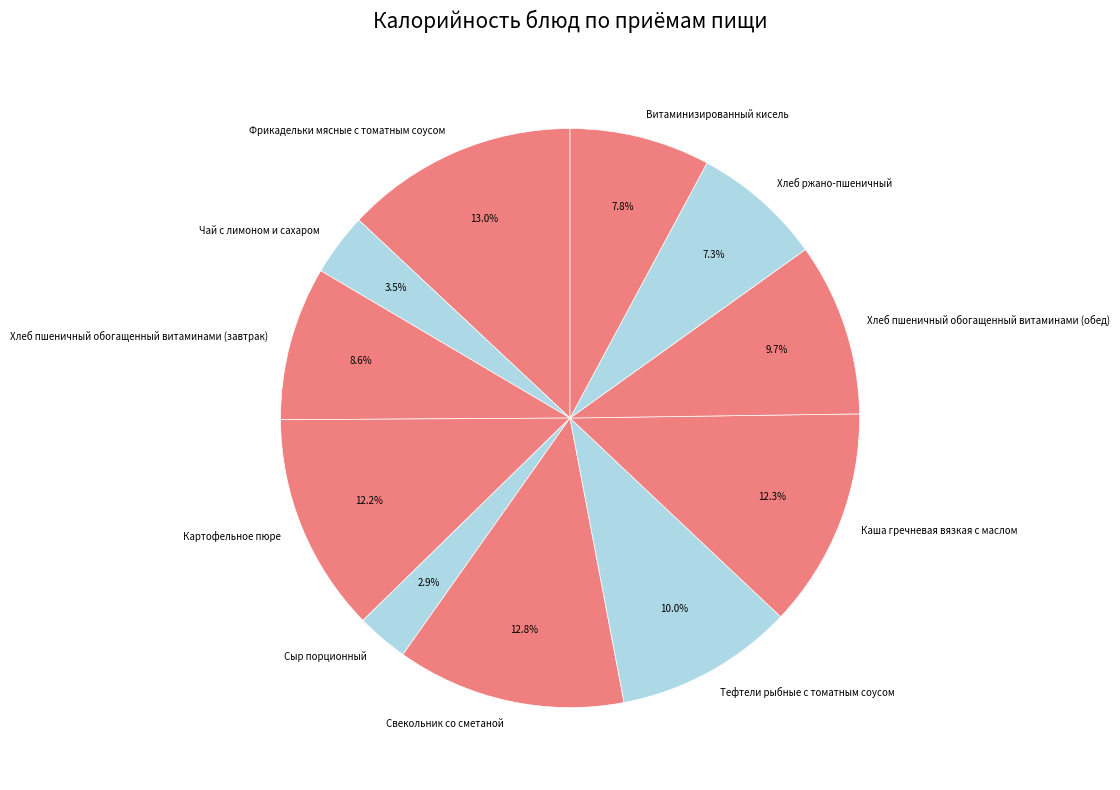

What is the smallest slice in the pie chart?

Сыр порционный